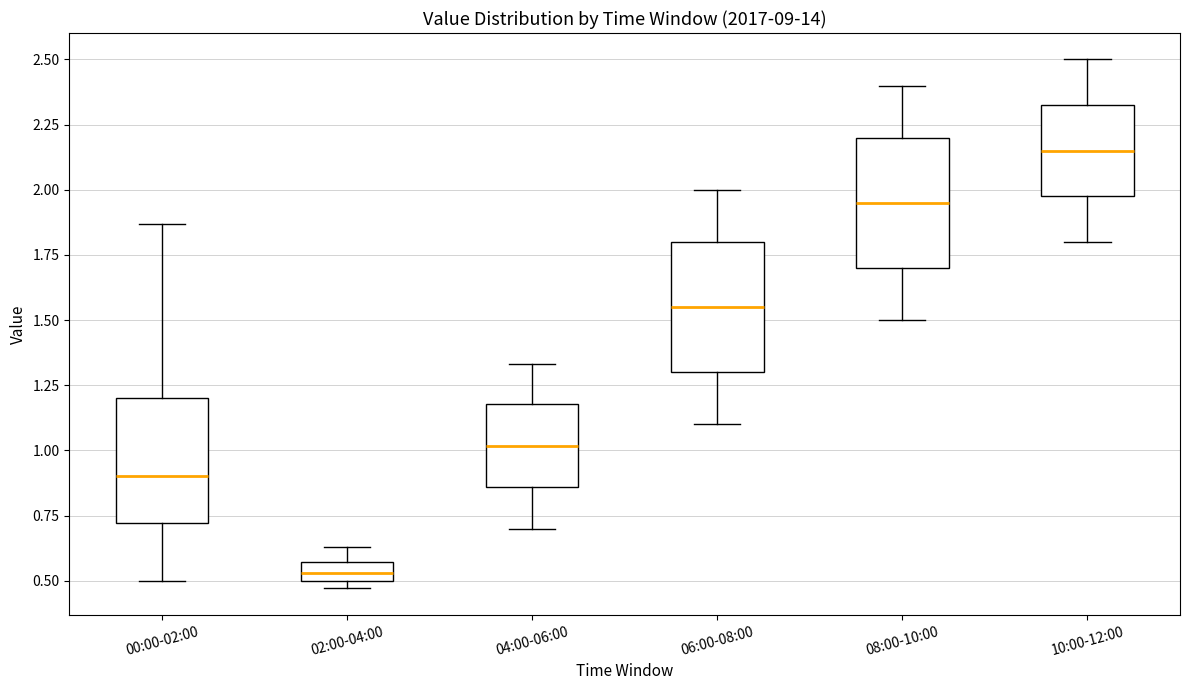

Where is the lower edge of the box for 00:00-02:00 on the y-axis? The values are not printed on the chart, so give them approximately, as read against the axis.

0.70